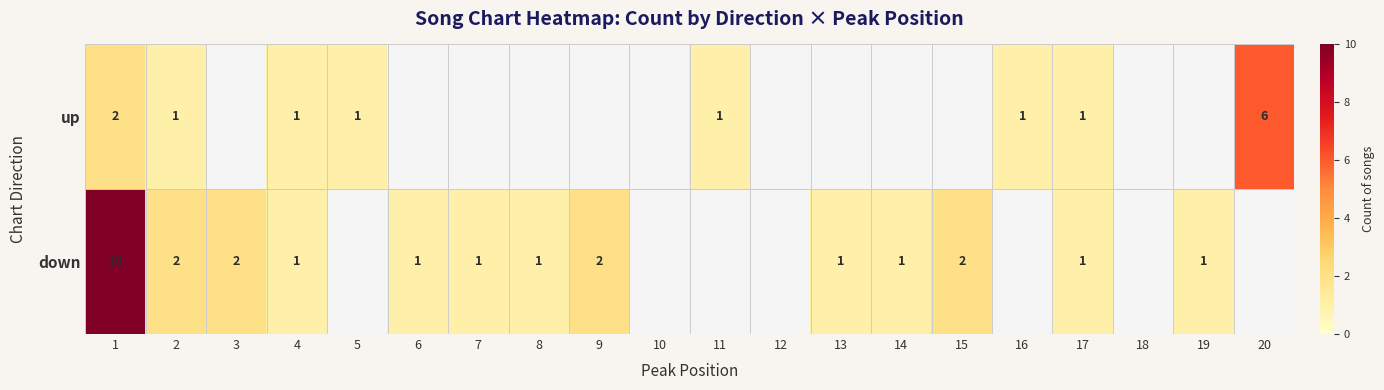

The value of up at 4 is 0. True or false?

False